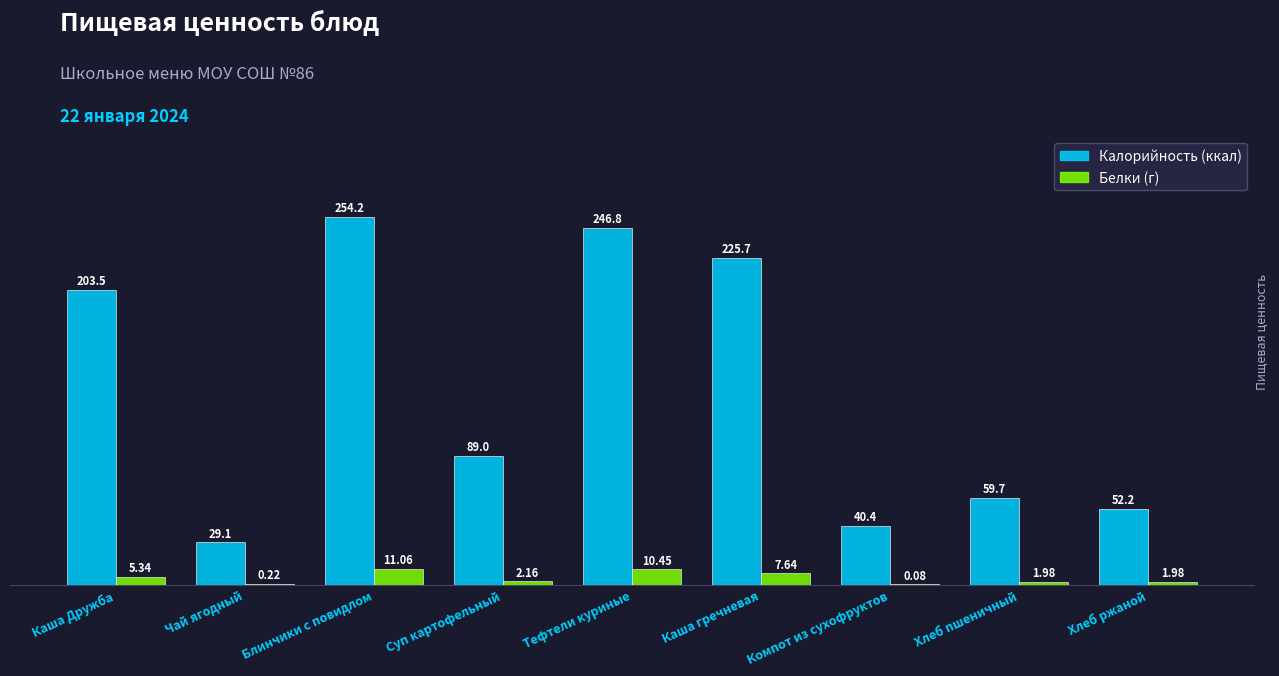

At which category is the sum across all series the highest?

Блинчики с повидлом